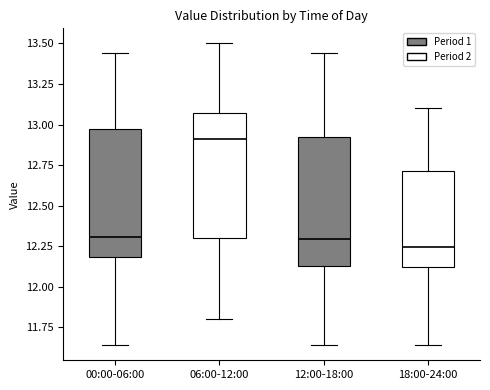

Where does the median line of the box for 00:00-06:00 sit on the y-axis? The values are not printed on the chart, so give them approximately, as read against the axis.

12.30